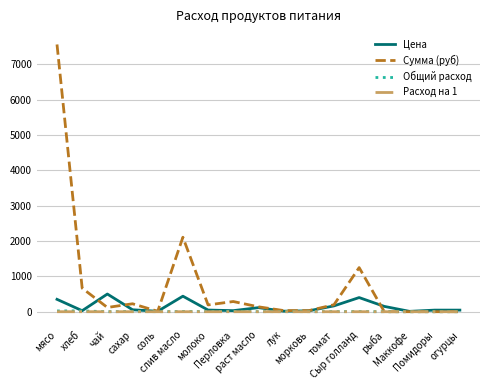

Does the chart display data point markers on the line(s)?

No